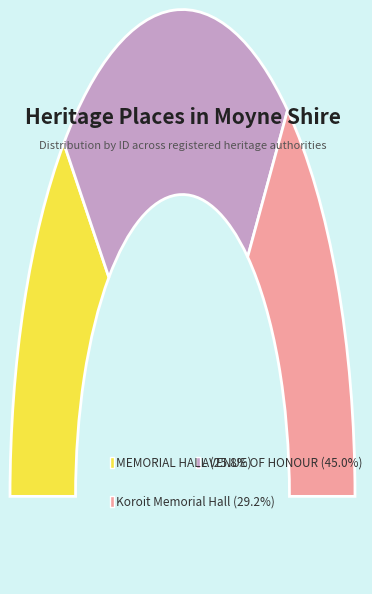

To the nearest percent, what is the difference between the MEMORIAL HALL and AVENUE OF HONOUR slice percentages?

19%